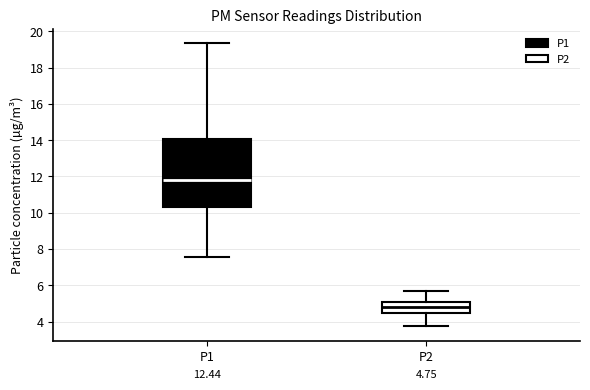

Which box has the highest median line?

P1